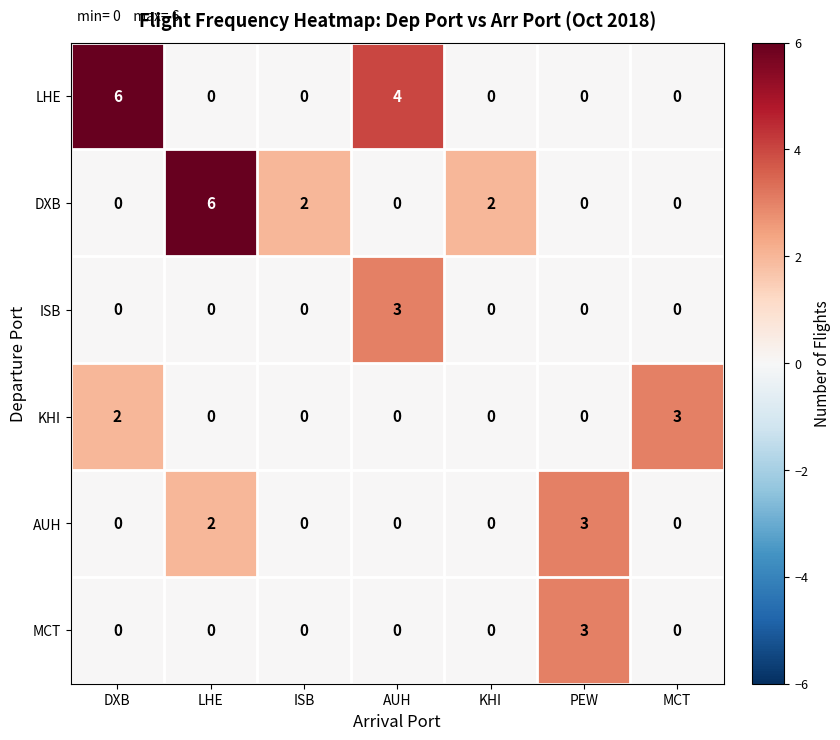

The MCT series shows -2 at MCT. True or false?

False